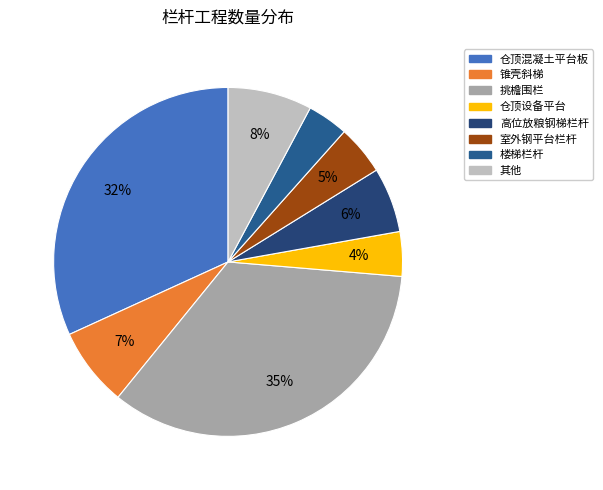

To the nearest percent, what percentage of the pie is 仓顶设备平台?

4%